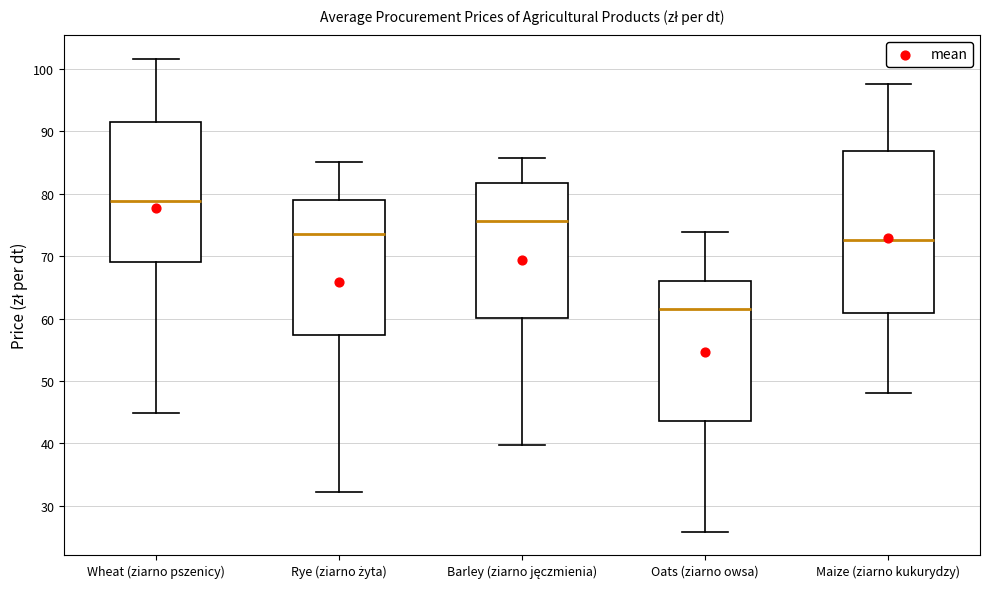

Comparing the boxes themselves (not the whiskers), which one is the tallest?

Maize (ziarno kukurydzy)